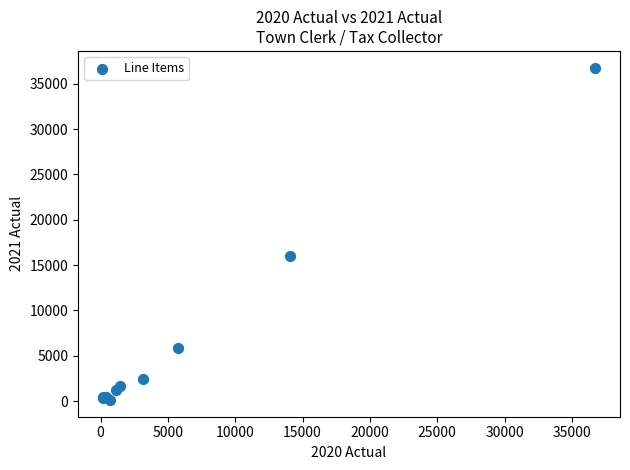

What Y value in the scatter plot is closest to 18448?

15987.1